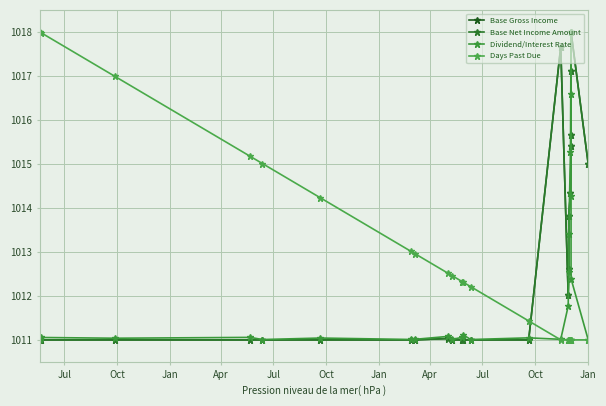

Rank the series by their maximum value, from lowest to highest.

Base Gross Income, Base Net Income Amount, Dividend/Interest Rate, Days Past Due